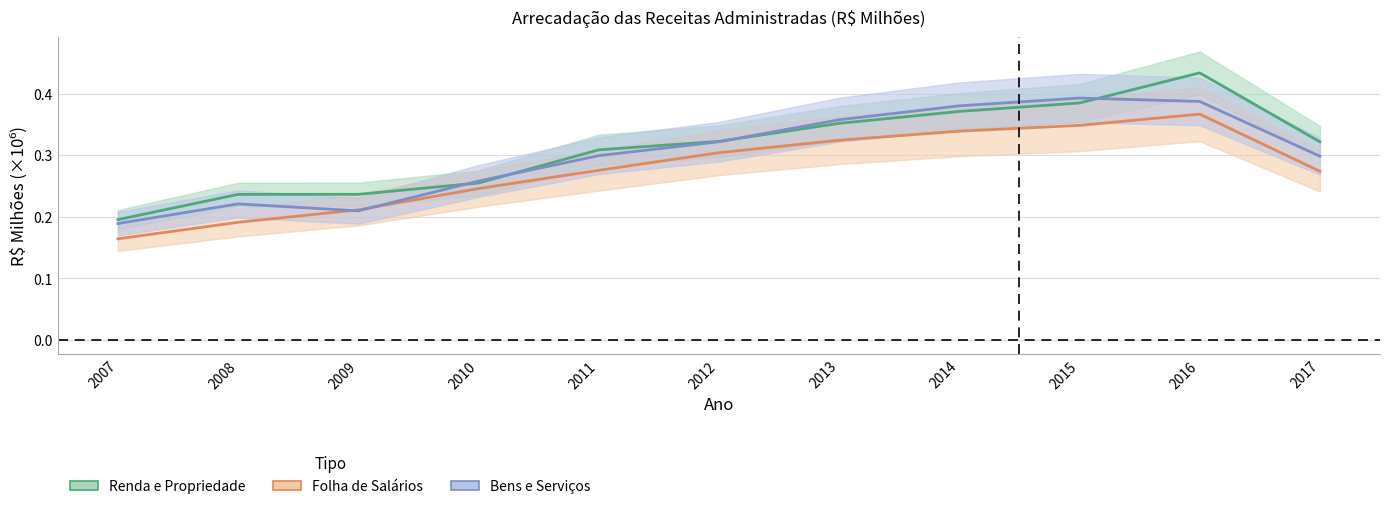

What is the value of the Folha de Salários point at the 4th from the left?

0.2